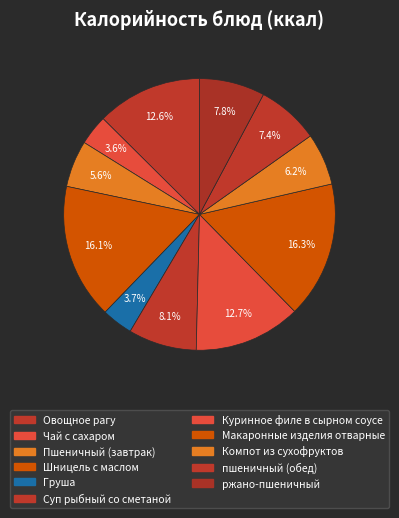

True or false: пшеничный (обед) accounts for 7% of the total.

True